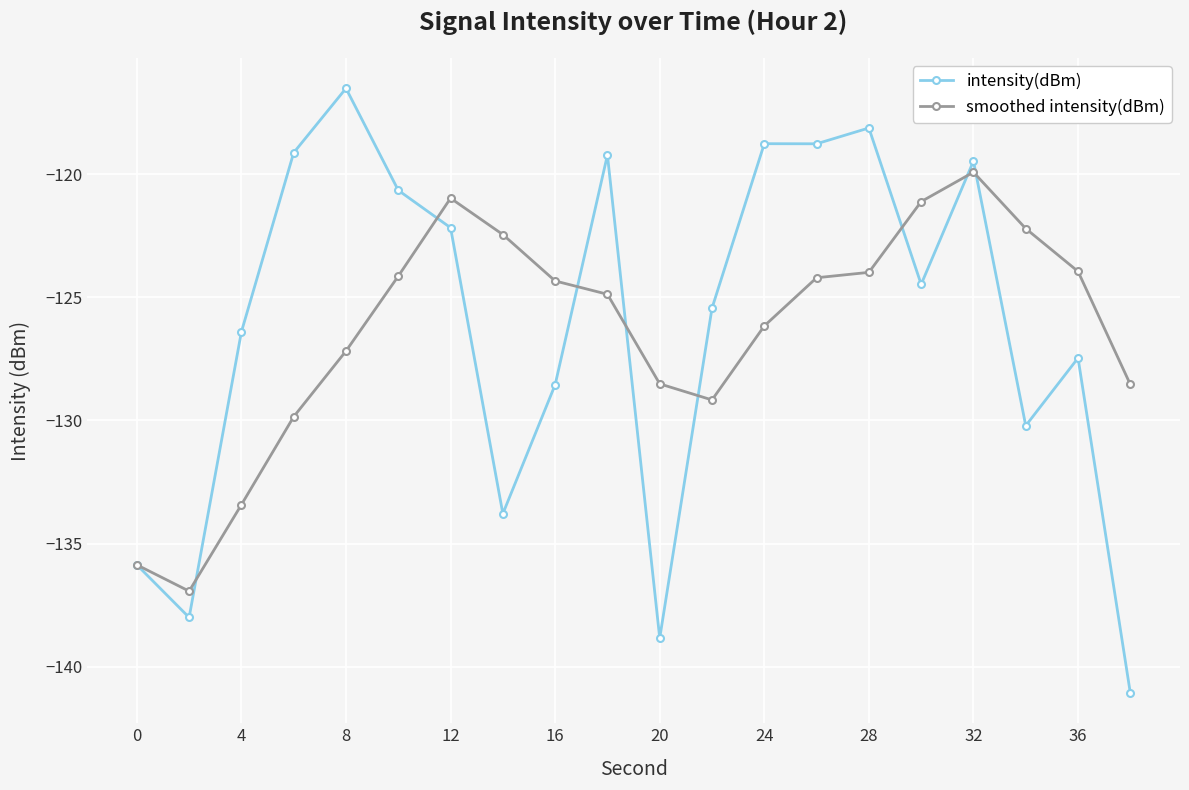

True or false: intensity(dBm) has more than 1 points higher than both neighbors.

True